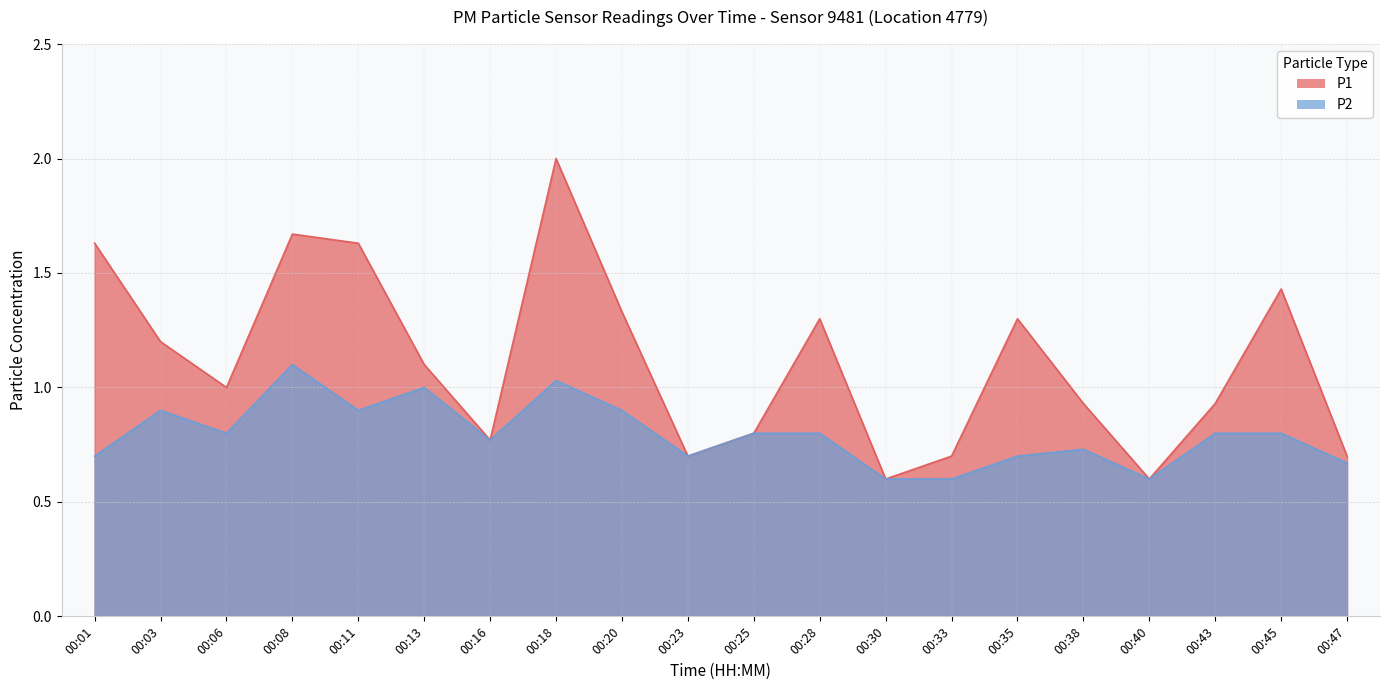

How many interior local valleys does the P2 series have?

5